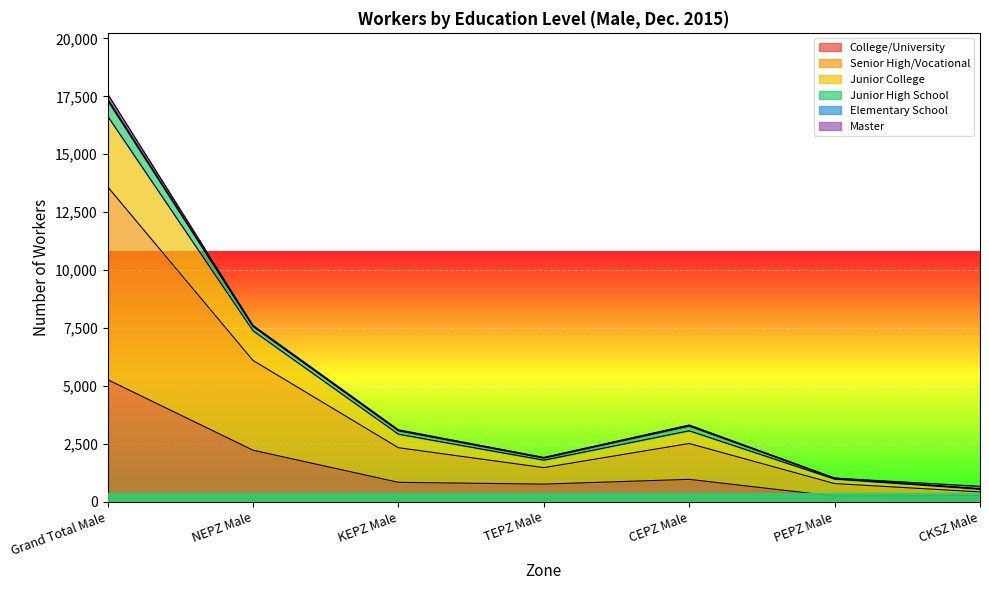

What is the label of the 4th point from the left?

TEPZ Male